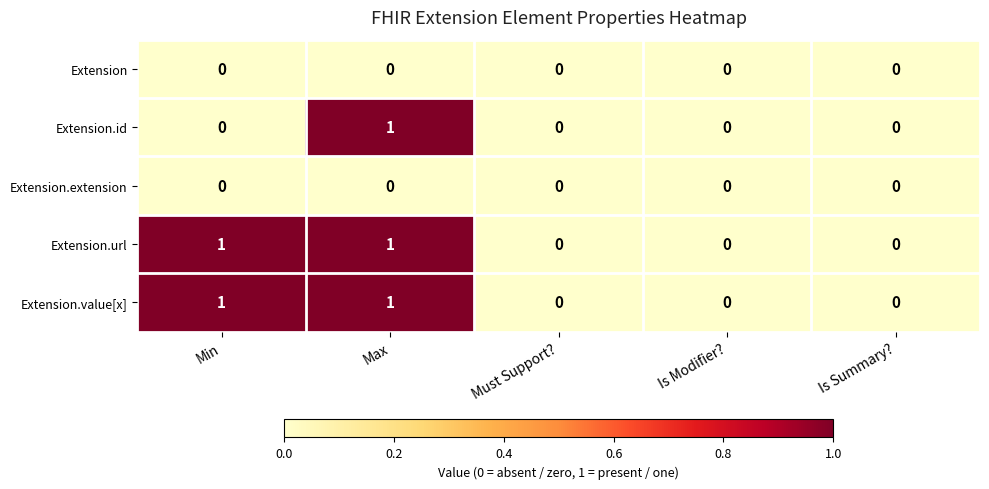

At which category is the sum across all series the highest?

Max